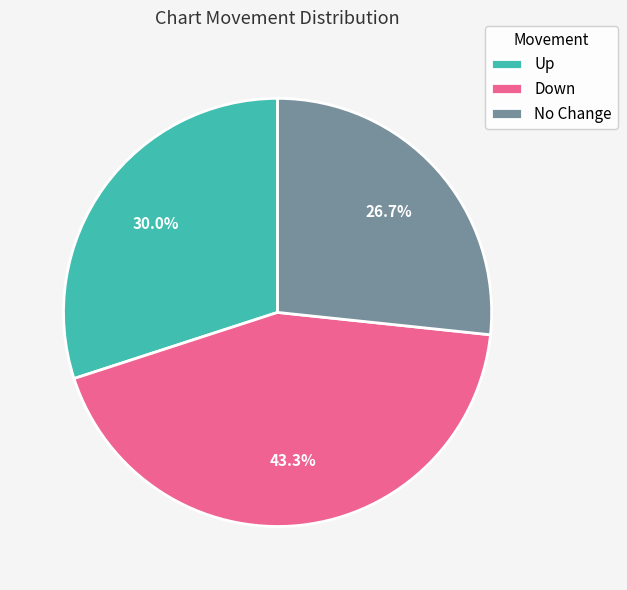

Count the number of slices in the pie.

3